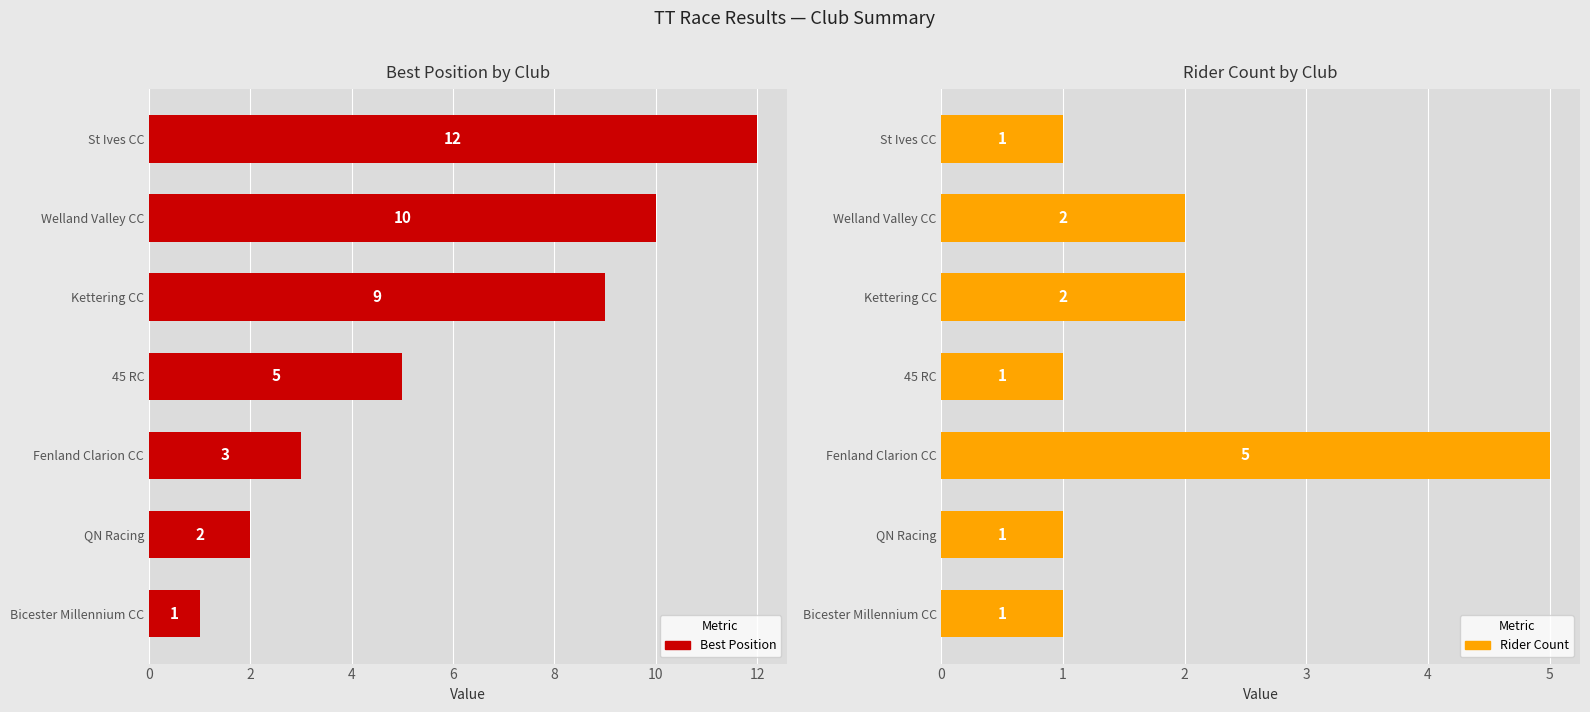

How many series are shown in this chart?

2